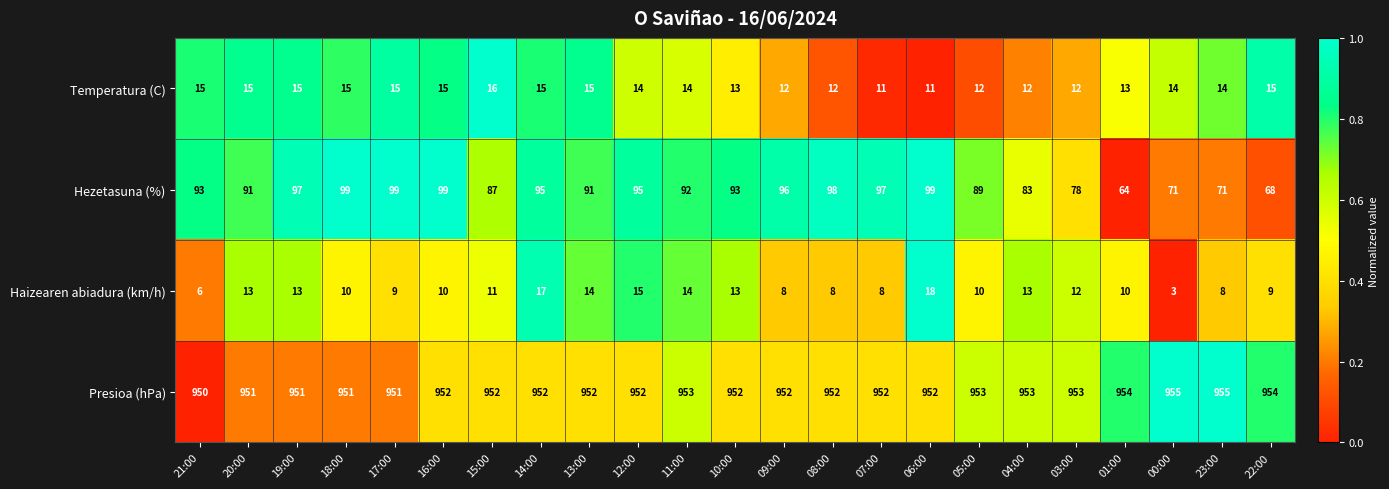

Which series has the largest range (max minus min)?

Hezetasuna (%)